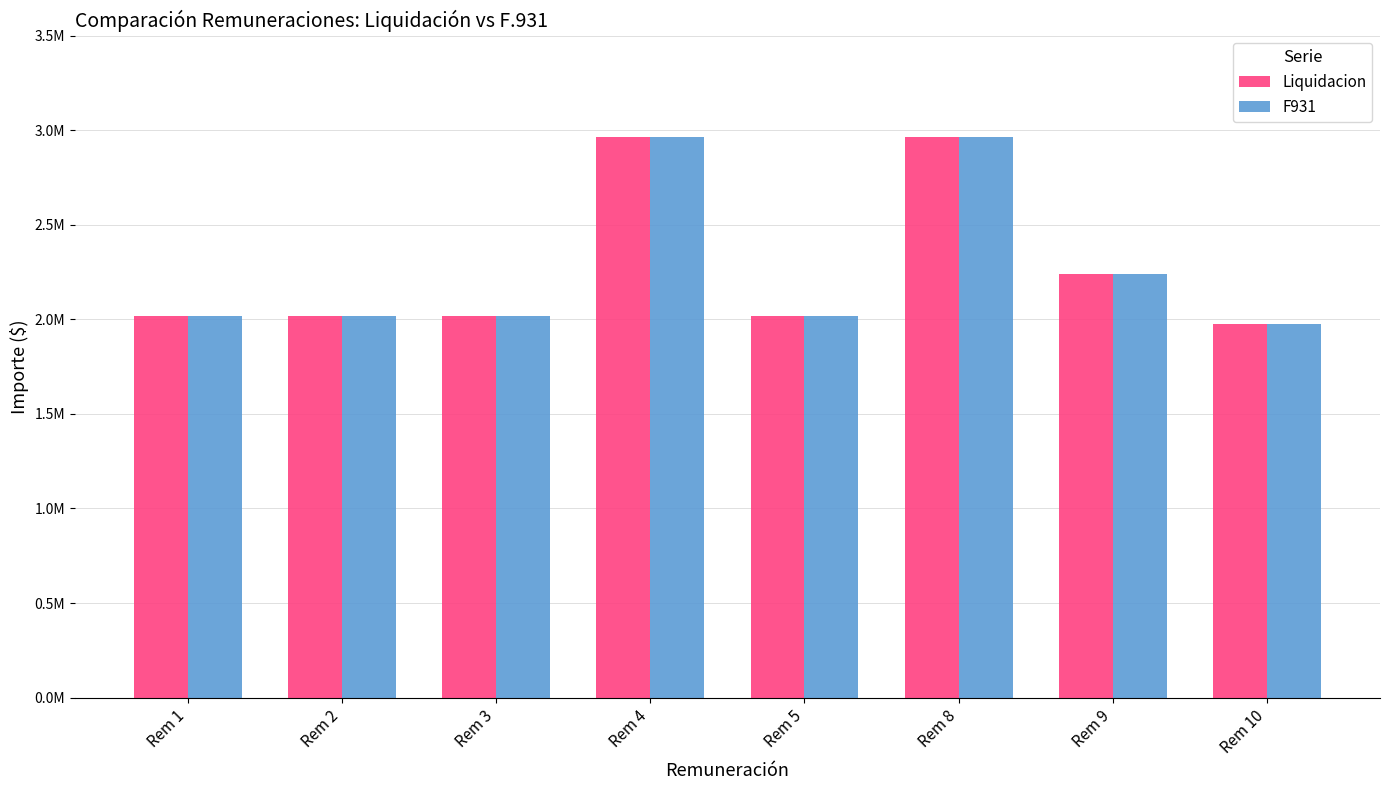

The F931 series shows 2017808.2 at Rem 1. True or false?

True